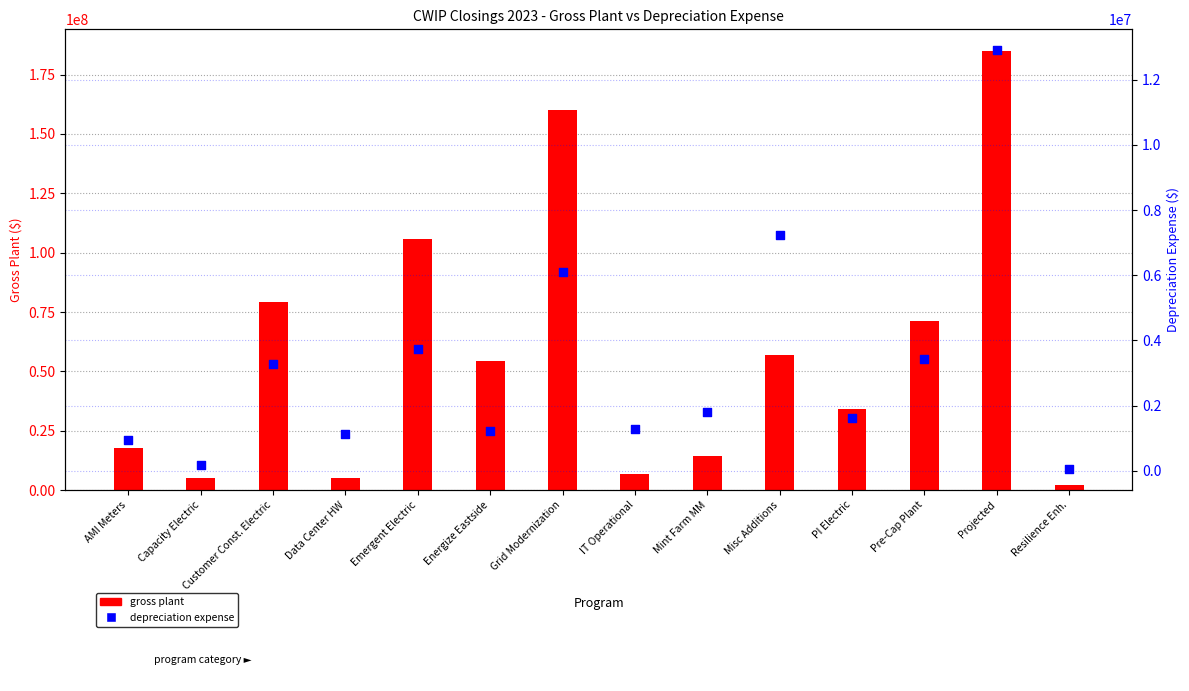

Is the value of depr exp at Mint Farm MM greater than the value of gross plant at Data Center HW?

No